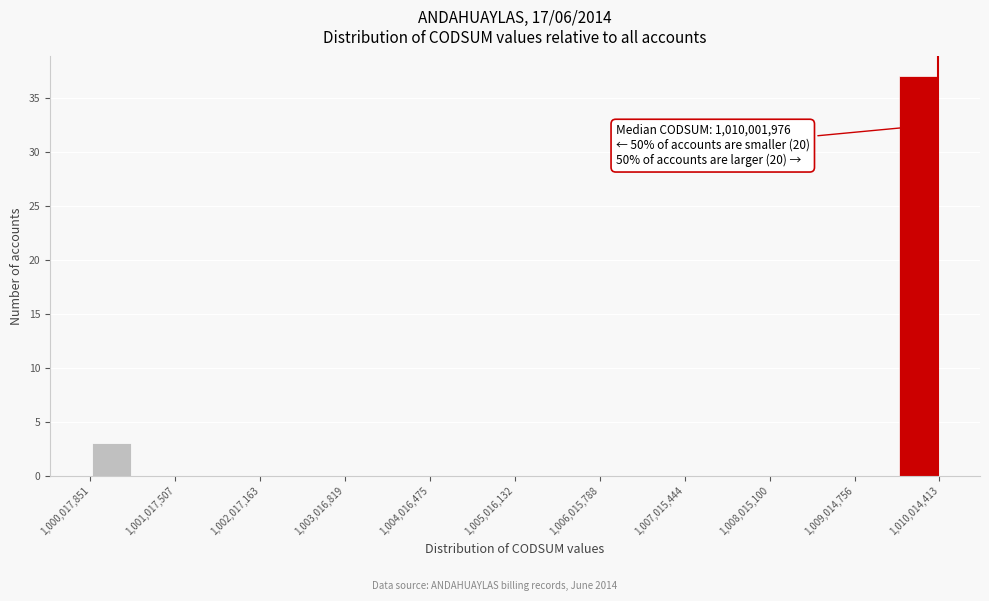

Which range on the x-axis has the tallest bar?

1009500000 to 1010000000